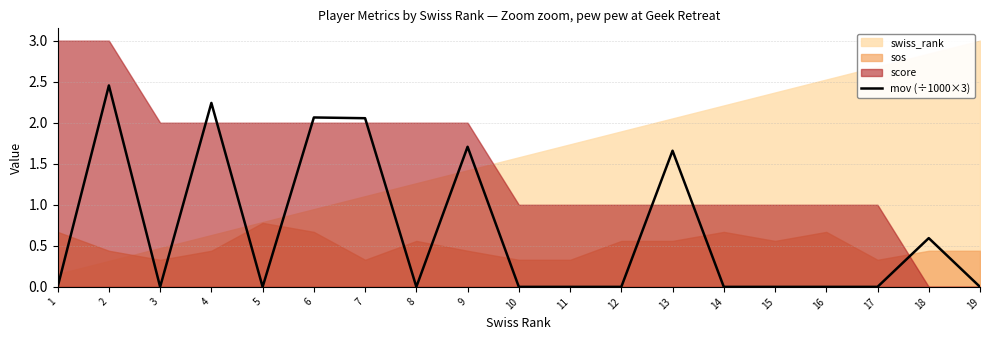

Does the chart display data point markers on the line(s)?

No